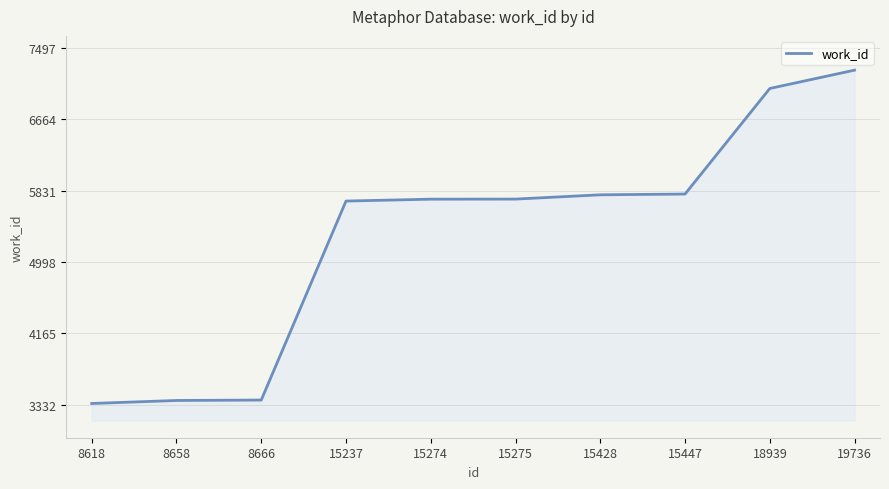

What value does the data have at 8666, to the nearest 50?

3400